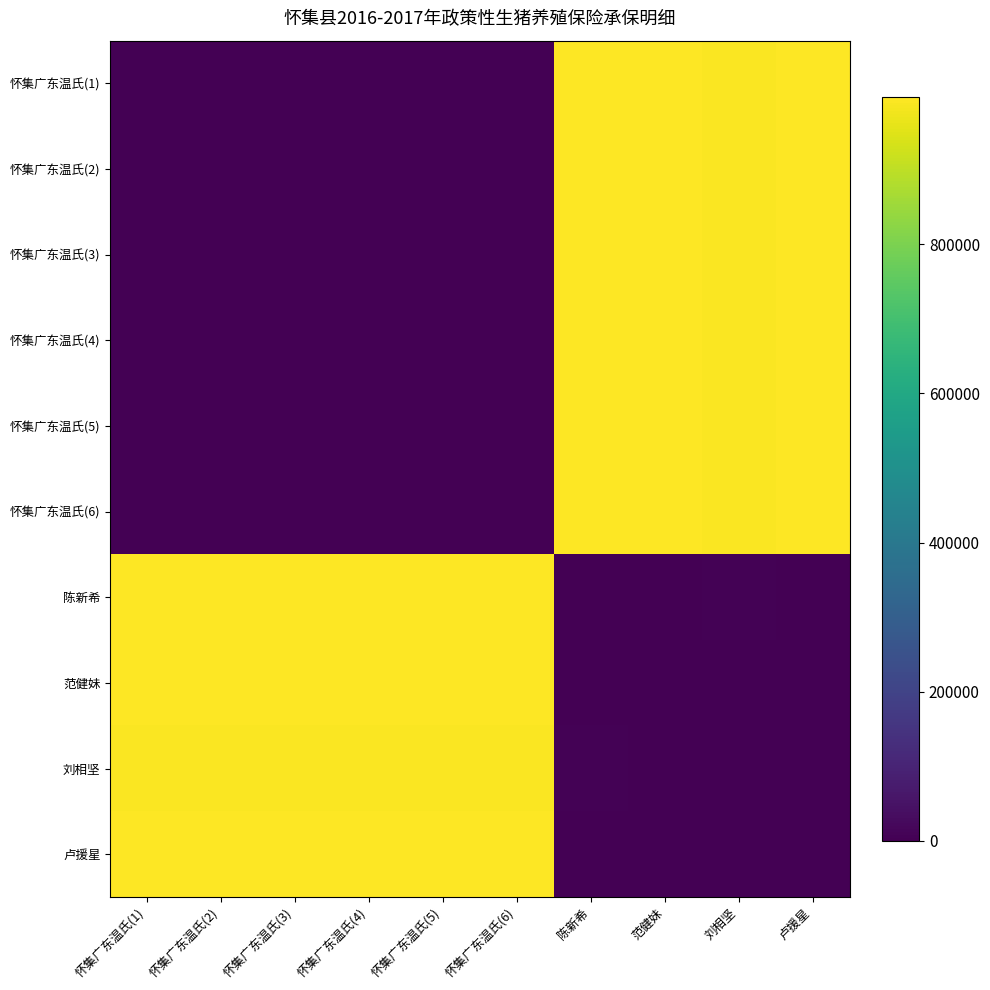

Reading right to left, what are all the values shown in this chart?

怀集广东温氏(1): 卢援星=995960	刘相坚=994000	范健妹=997800	陈新希=997960	怀集广东温氏(6)=0	怀集广东温氏(5)=0	怀集广东温氏(4)=0	怀集广东温氏(3)=0	怀集广东温氏(2)=0	怀集广东温氏(1)=0
怀集广东温氏(2): 卢援星=995960	刘相坚=994000	范健妹=997800	陈新希=997960	怀集广东温氏(6)=0	怀集广东温氏(5)=0	怀集广东温氏(4)=0	怀集广东温氏(3)=0	怀集广东温氏(2)=0	怀集广东温氏(1)=0
怀集广东温氏(3): 卢援星=995960	刘相坚=994000	范健妹=997800	陈新希=997960	怀集广东温氏(6)=0	怀集广东温氏(5)=0	怀集广东温氏(4)=0	怀集广东温氏(3)=0	怀集广东温氏(2)=0	怀集广东温氏(1)=0
怀集广东温氏(4): 卢援星=995960	刘相坚=994000	范健妹=997800	陈新希=997960	怀集广东温氏(6)=0	怀集广东温氏(5)=0	怀集广东温氏(4)=0	怀集广东温氏(3)=0	怀集广东温氏(2)=0	怀集广东温氏(1)=0
怀集广东温氏(5): 卢援星=995960	刘相坚=994000	范健妹=997800	陈新希=997960	怀集广东温氏(6)=0	怀集广东温氏(5)=0	怀集广东温氏(4)=0	怀集广东温氏(3)=0	怀集广东温氏(2)=0	怀集广东温氏(1)=0
怀集广东温氏(6): 卢援星=995960	刘相坚=994000	范健妹=997800	陈新希=997960	怀集广东温氏(6)=0	怀集广东温氏(5)=0	怀集广东温氏(4)=0	怀集广东温氏(3)=0	怀集广东温氏(2)=0	怀集广东温氏(1)=0
陈新希: 卢援星=2000	刘相坚=3960	范健妹=160	陈新希=0	怀集广东温氏(6)=997960	怀集广东温氏(5)=997960	怀集广东温氏(4)=997960	怀集广东温氏(3)=997960	怀集广东温氏(2)=997960	怀集广东温氏(1)=997960
范健妹: 卢援星=1840	刘相坚=3800	范健妹=0	陈新希=160	怀集广东温氏(6)=997800	怀集广东温氏(5)=997800	怀集广东温氏(4)=997800	怀集广东温氏(3)=997800	怀集广东温氏(2)=997800	怀集广东温氏(1)=997800
刘相坚: 卢援星=1960	刘相坚=0	范健妹=3800	陈新希=3960	怀集广东温氏(6)=994000	怀集广东温氏(5)=994000	怀集广东温氏(4)=994000	怀集广东温氏(3)=994000	怀集广东温氏(2)=994000	怀集广东温氏(1)=994000
卢援星: 卢援星=0	刘相坚=1960	范健妹=1840	陈新希=2000	怀集广东温氏(6)=995960	怀集广东温氏(5)=995960	怀集广东温氏(4)=995960	怀集广东温氏(3)=995960	怀集广东温氏(2)=995960	怀集广东温氏(1)=995960